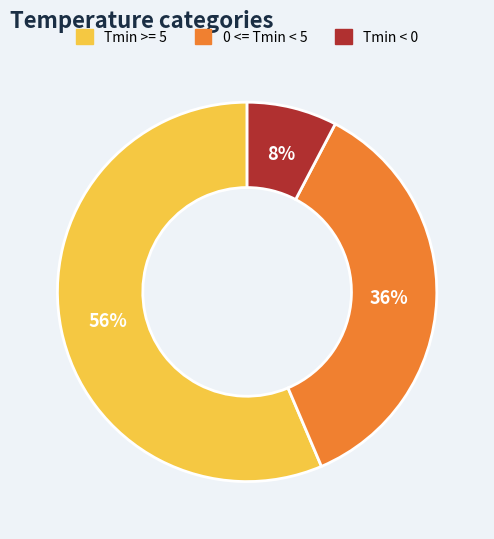

Is there a majority slice in this chart?

Yes